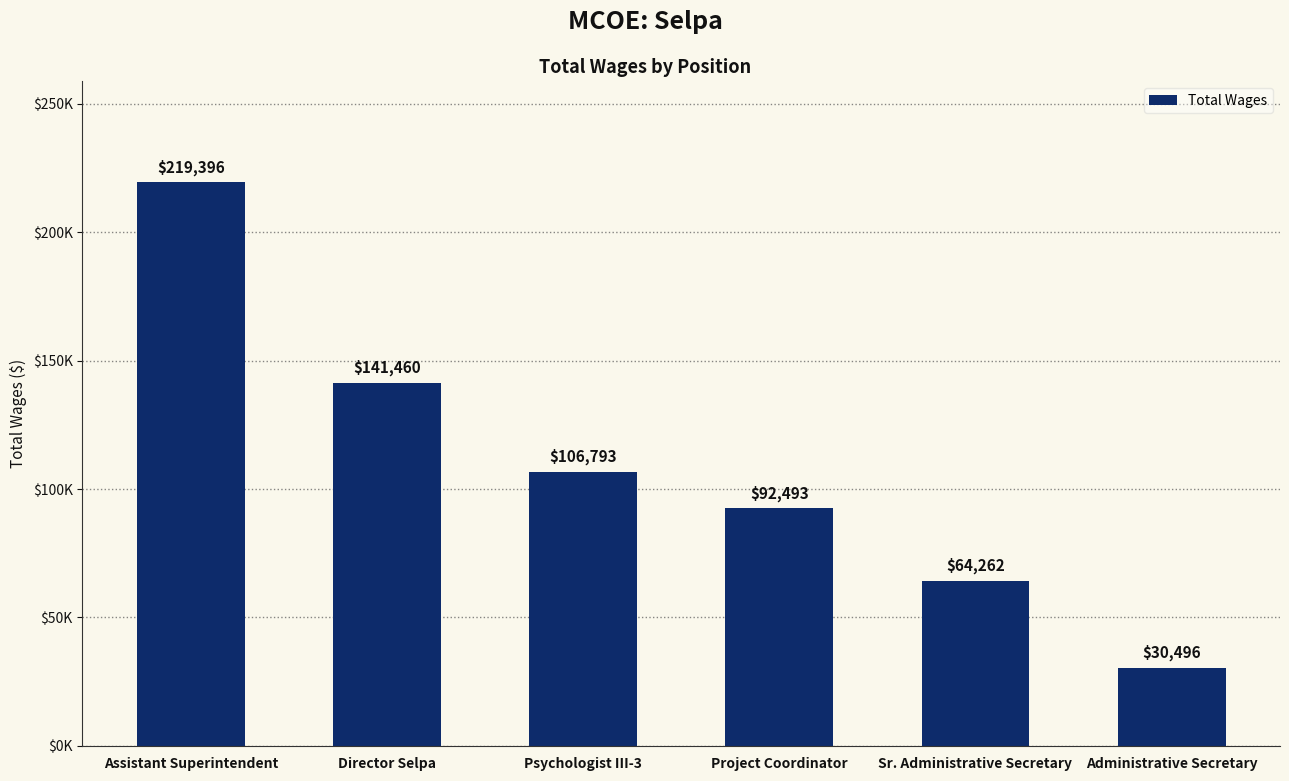

At which category does the chart reach its peak across all series?

Assistant Superintendent